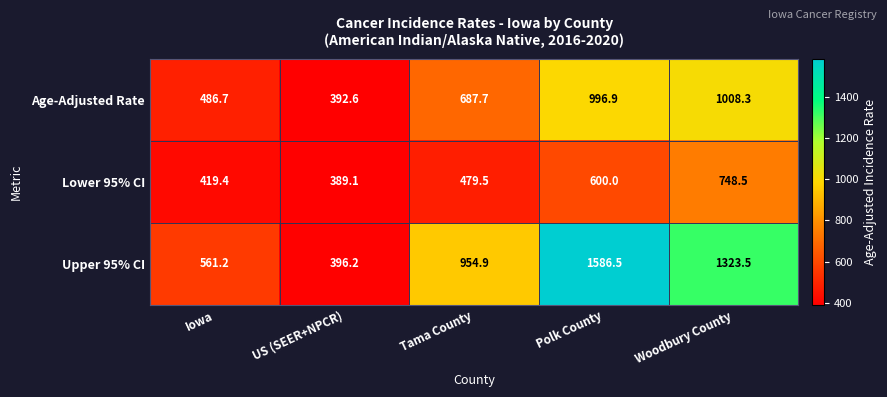

True or false: Lower 95% CI has a value of 669.7 at US (SEER+NPCR).

False